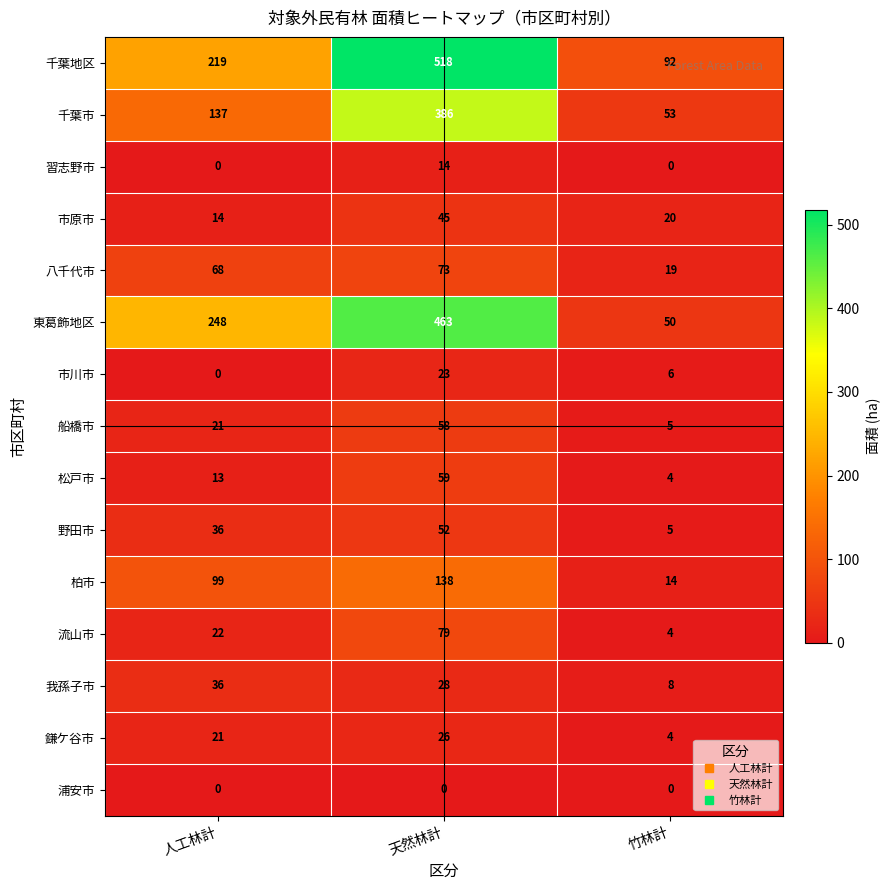

What is the maximum value shown in the chart?

518